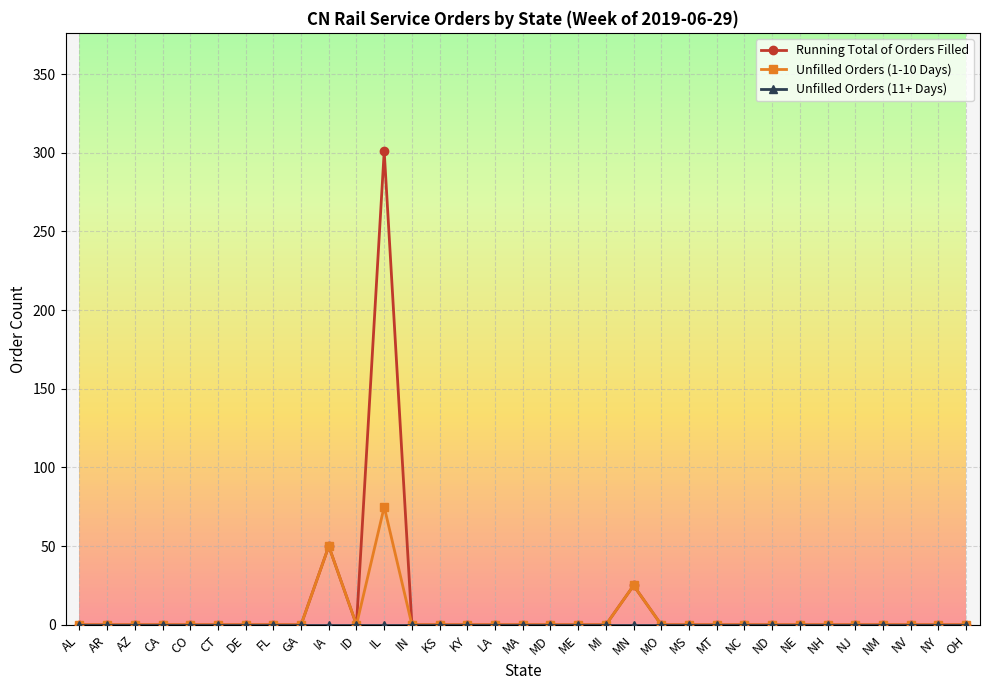

How many distinct data groups are displayed?

3